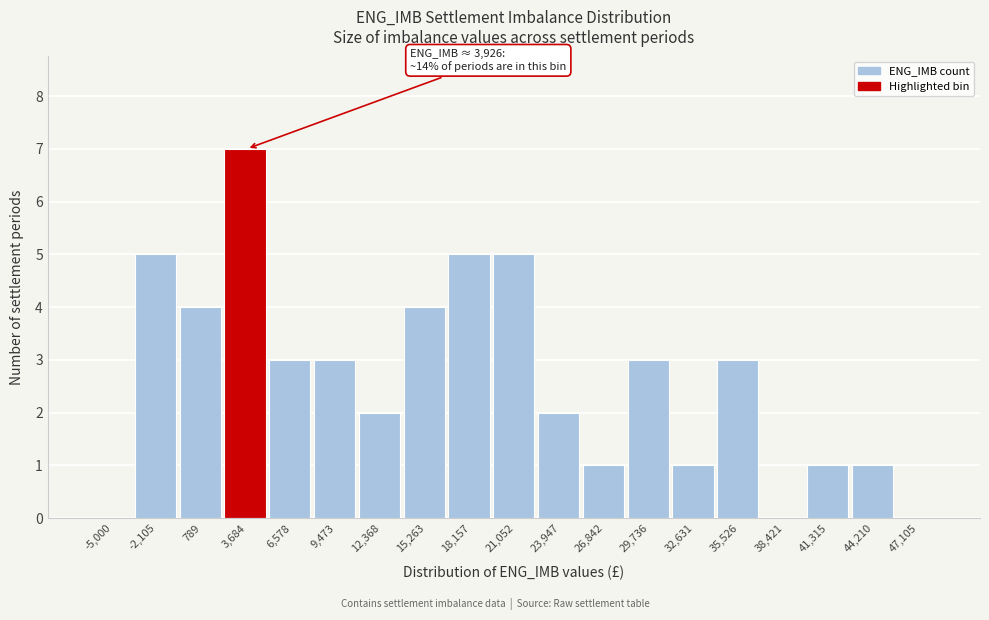

Reading left to right, list all the values displayed in this chart.

-5,000=0	-2,105=5	789=4	3,684=7	6,578=3	9,473=3	12,368=2	15,263=4	18,157=5	21,052=5	23,947=2	26,842=1	29,736=3	32,631=1	35,526=3	38,421=0	41,315=1	44,210=1	47,105=0